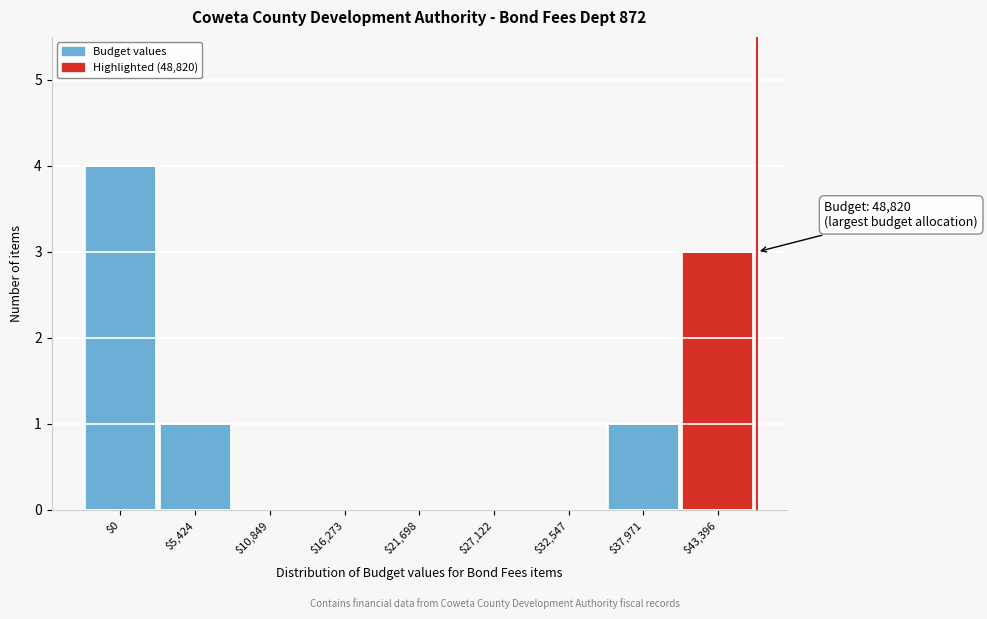

Which label corresponds to the largest value in the chart?

$0